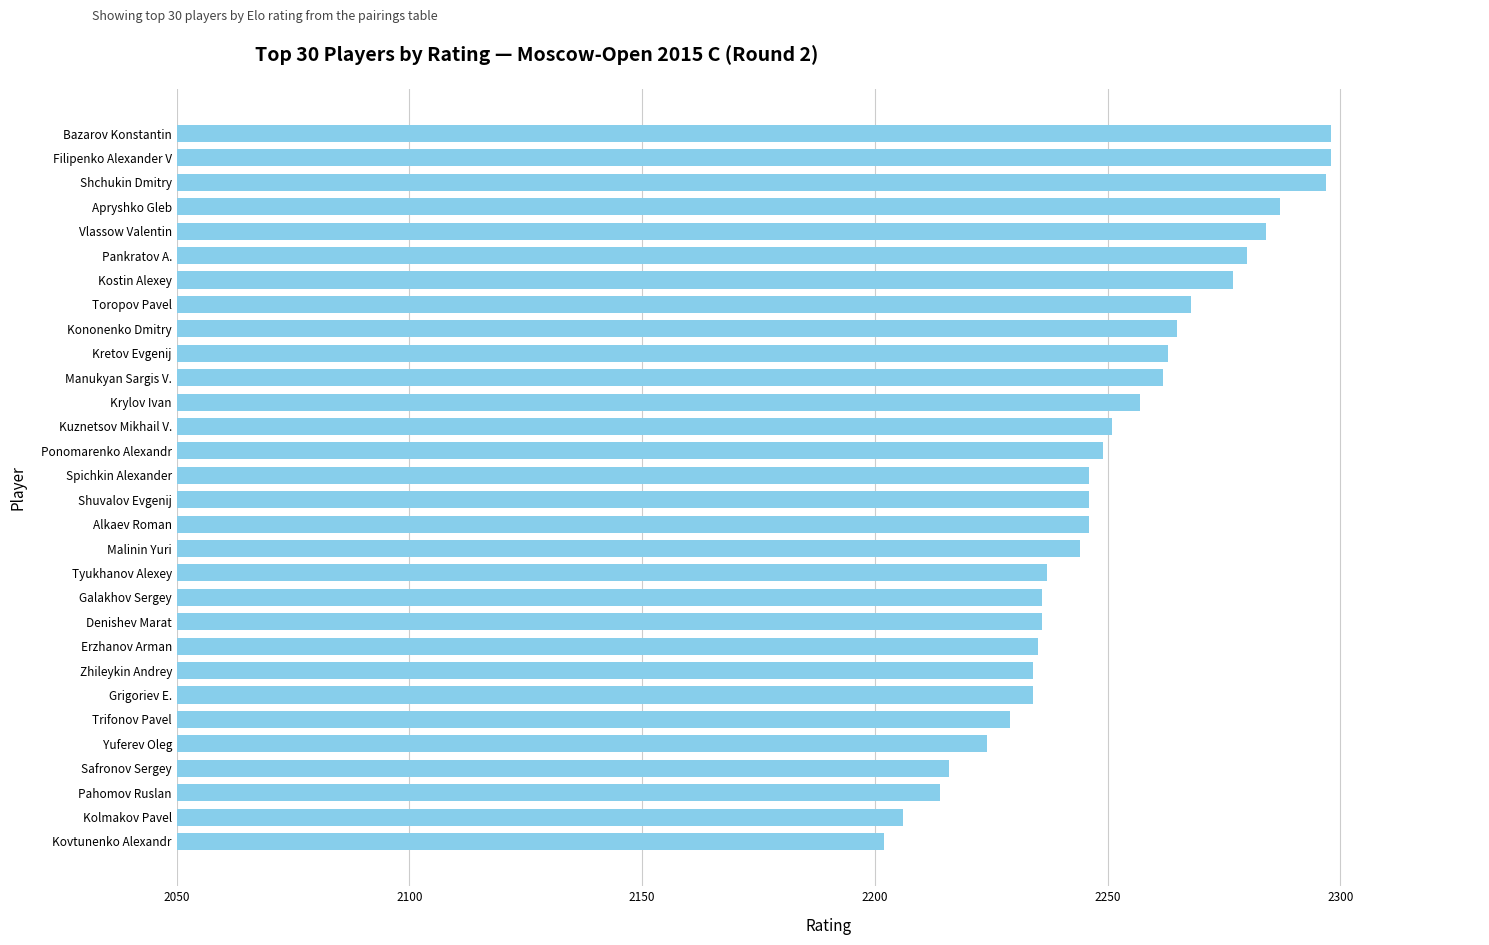

What is the change in value from Kovtunenko Alexandr to Shchukin Dmitry?

+95